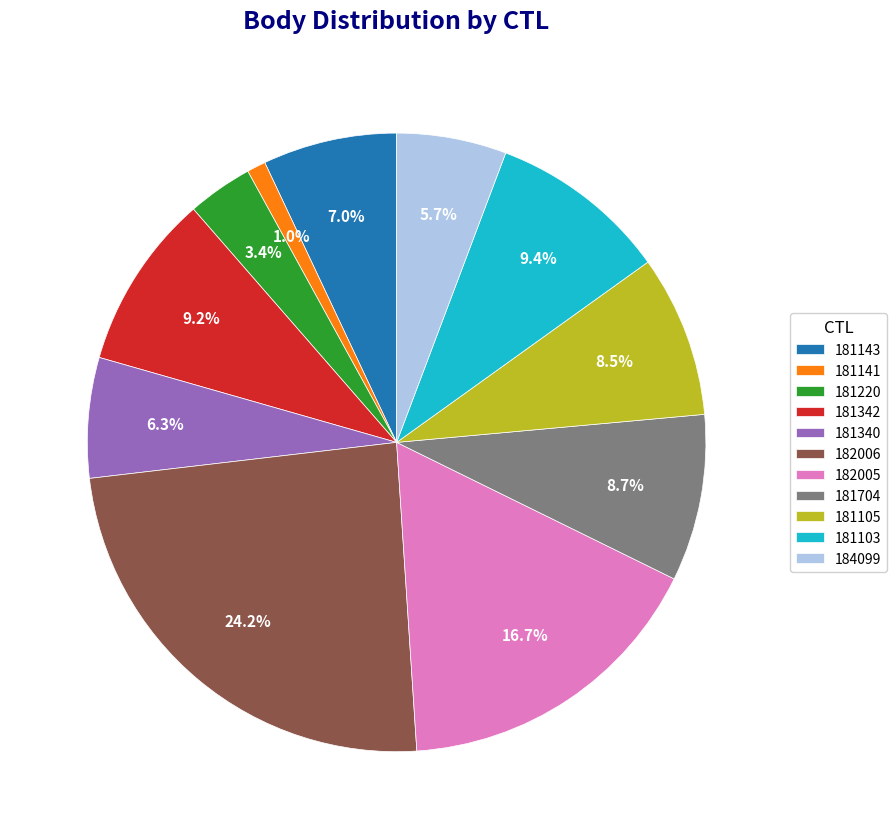

Count the number of slices in the pie.

11